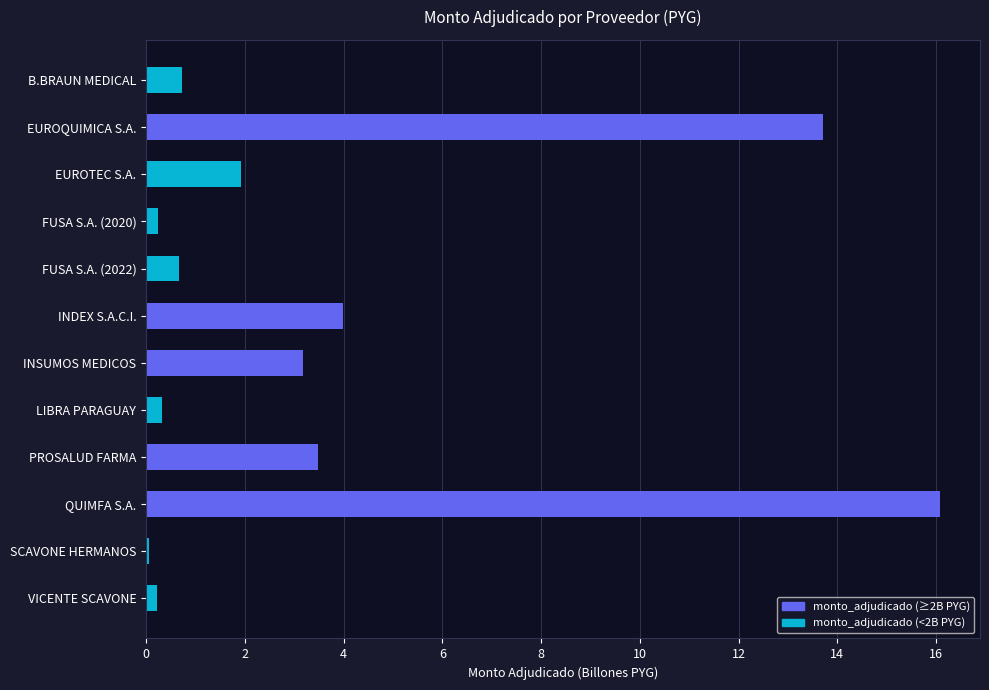

Read the value at QUIMFA S.A..

16.1